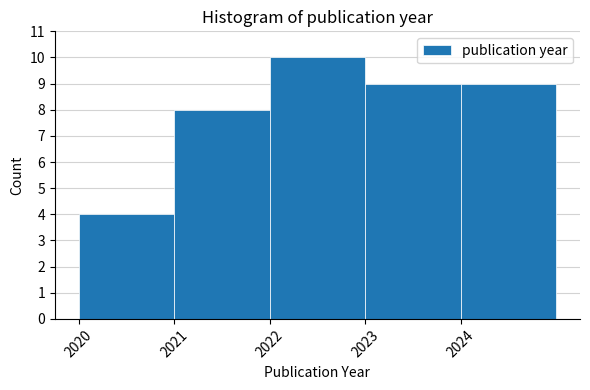

Reading left to right, transcribe this chart: for each bar, give the range it covers on the x-axis and its height. The values are not printed on the chart, so give them approximately, as read against the axis.

2020 to 2021: 4
2021 to 2022: 8
2022 to 2023: 10
2023 to 2024: 9
2024 to 2025: 9